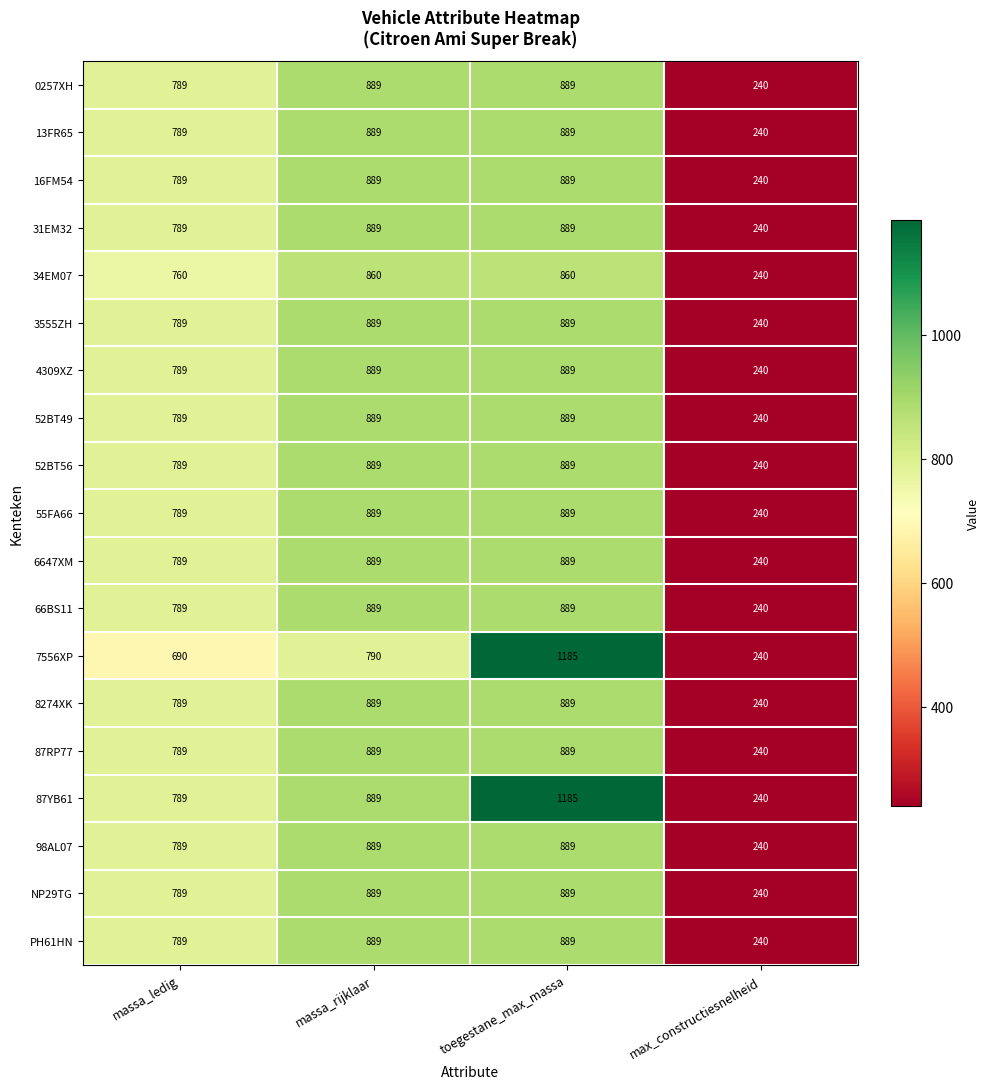

What is the sum of the 4309XZ values at max_constructiesnelheid and toegestane_max_massa?

1129